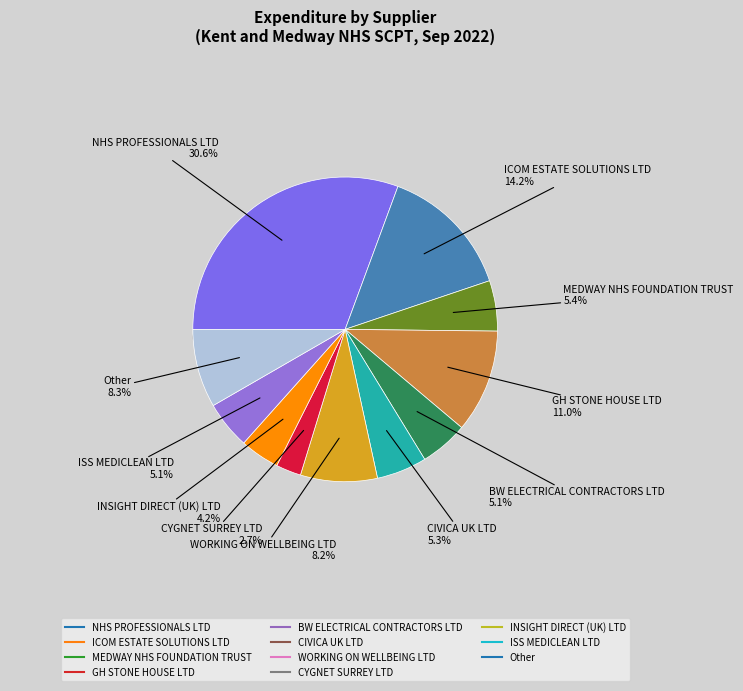

Combined, do INSIGHT DIRECT (UK) LTD and ICOM ESTATE SOLUTIONS LTD account for over 50%?

No